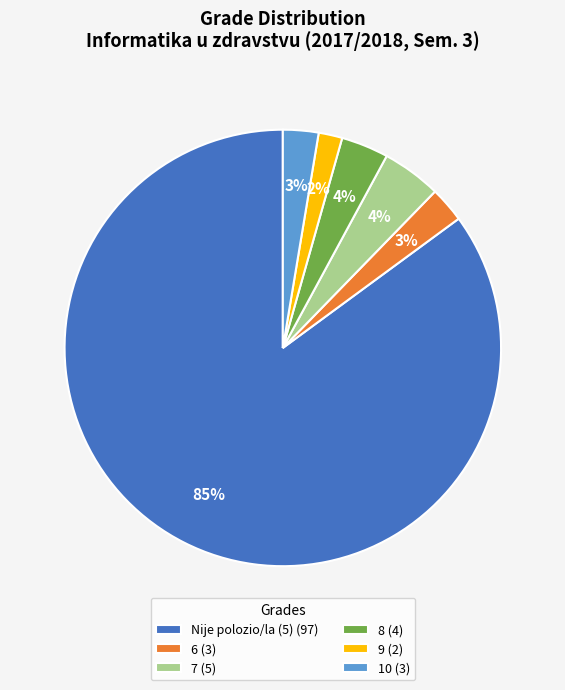

True or false: Nije polozio/la (5) (97) accounts for 85% of the total.

True